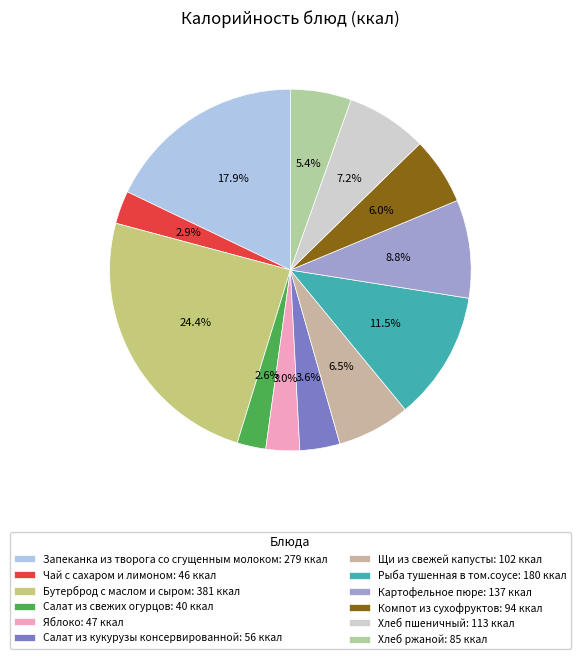

What is the change in value from Яблоко to Хлеб ржаной?

+38